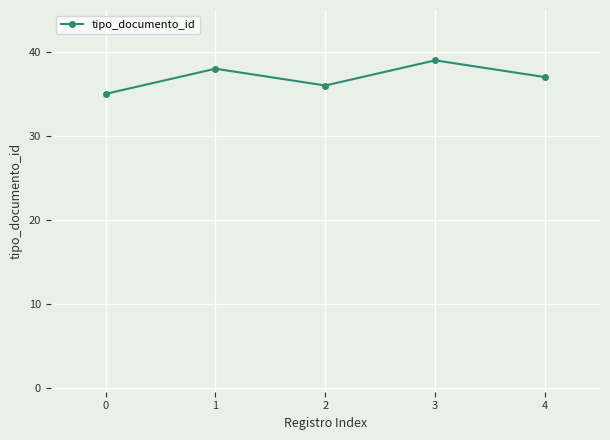

What is the greatest value displayed?

39